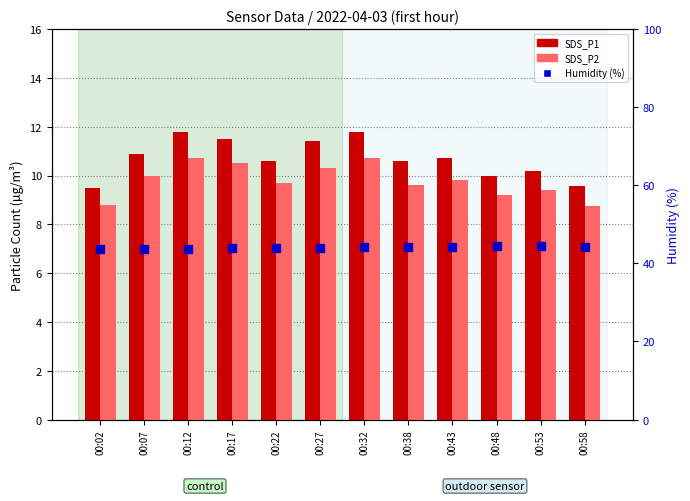

At which category is the sum across all series the highest?

00:32